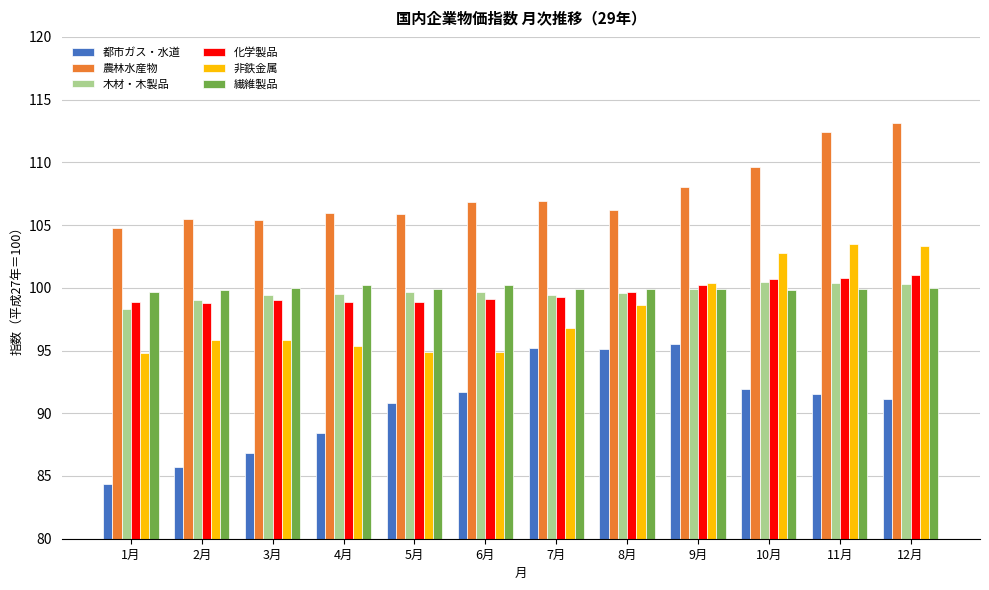

Is it true that 都市ガス・水道 equals 48.7 at 3月?

False